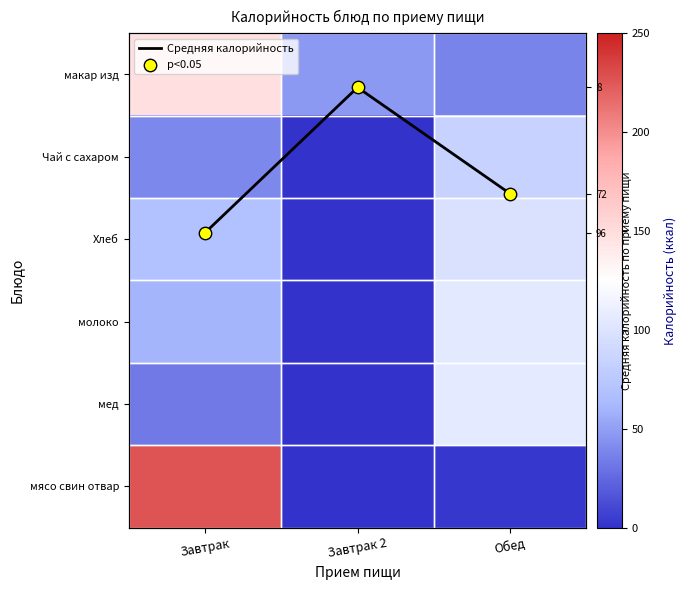

What is the difference between the молоко values at Обед and Завтрак?

45.0